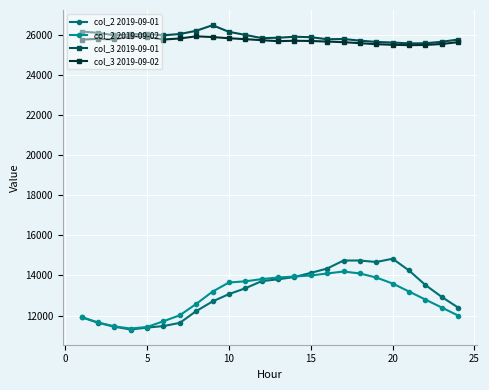

Which series has the largest range (max minus min)?

col_2 2019-09-01